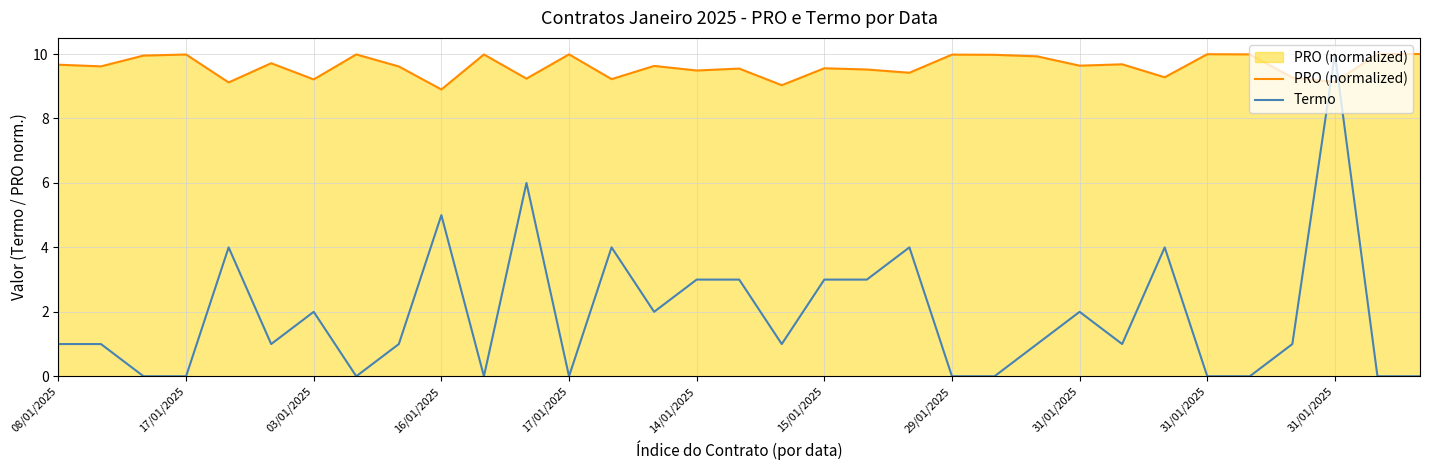

How many intersections are there between PRO (normalized) and Termo?

2